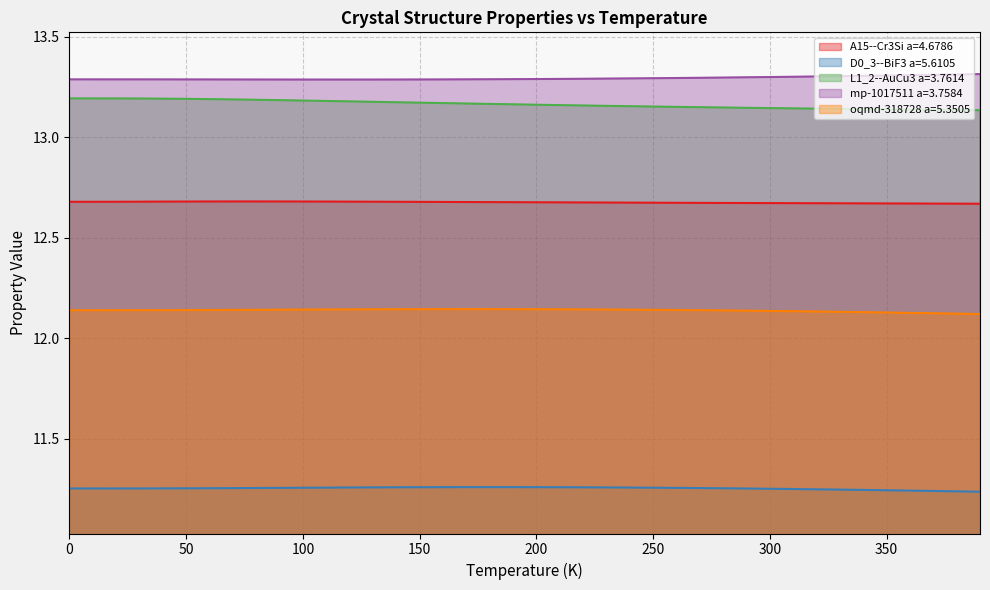

What is the difference between the maximum and second lowest values in the L1_2--AuCu3 a=3.7614 series?

0.1